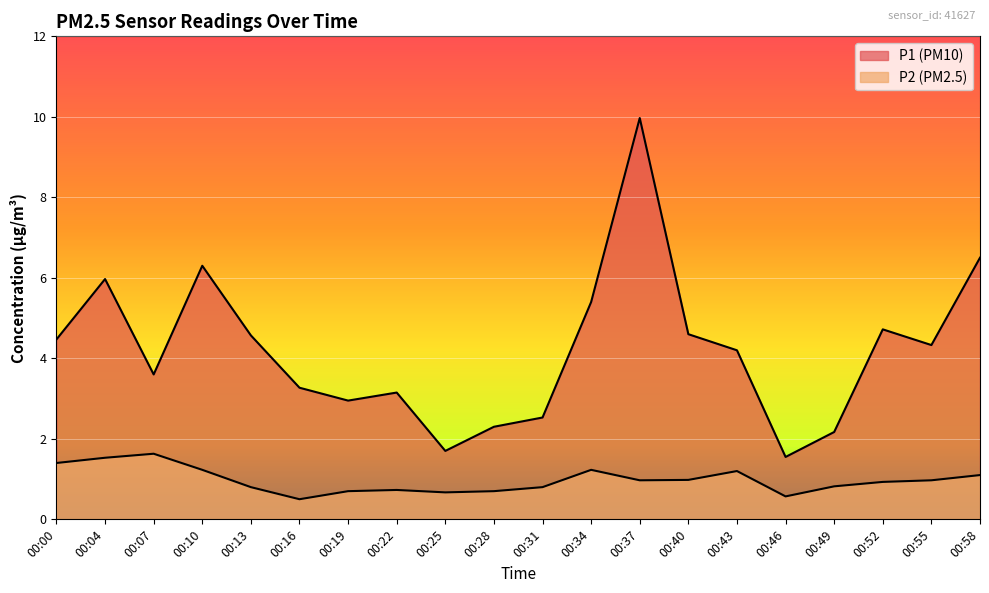

True or false: P2 and P1 cross at least once.

False